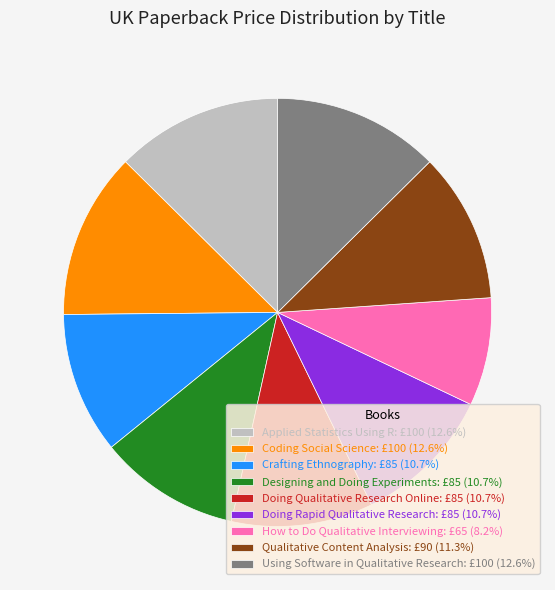

Is there a majority slice in this chart?

No